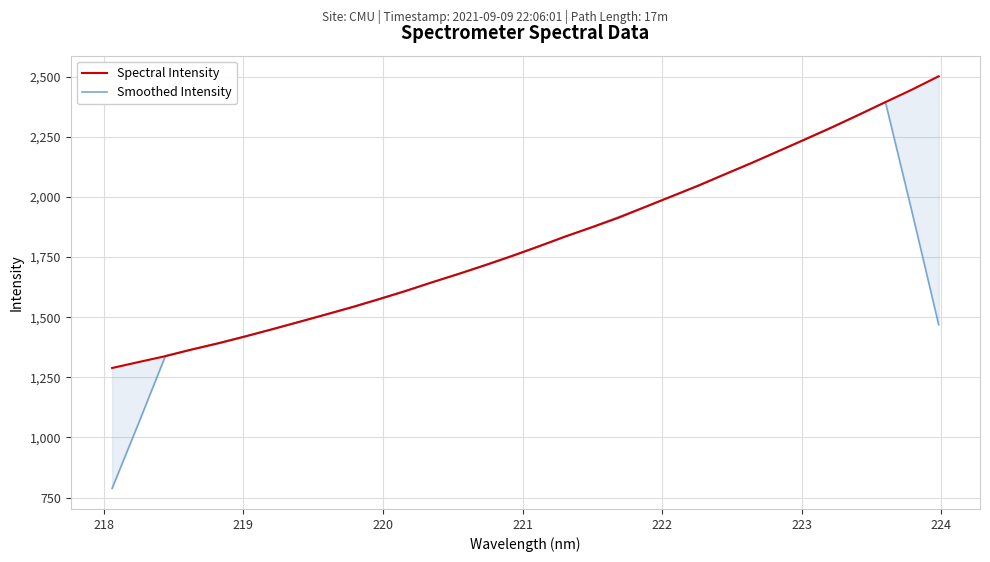

What is the average value of the Smoothed Intensity series?

1746.6